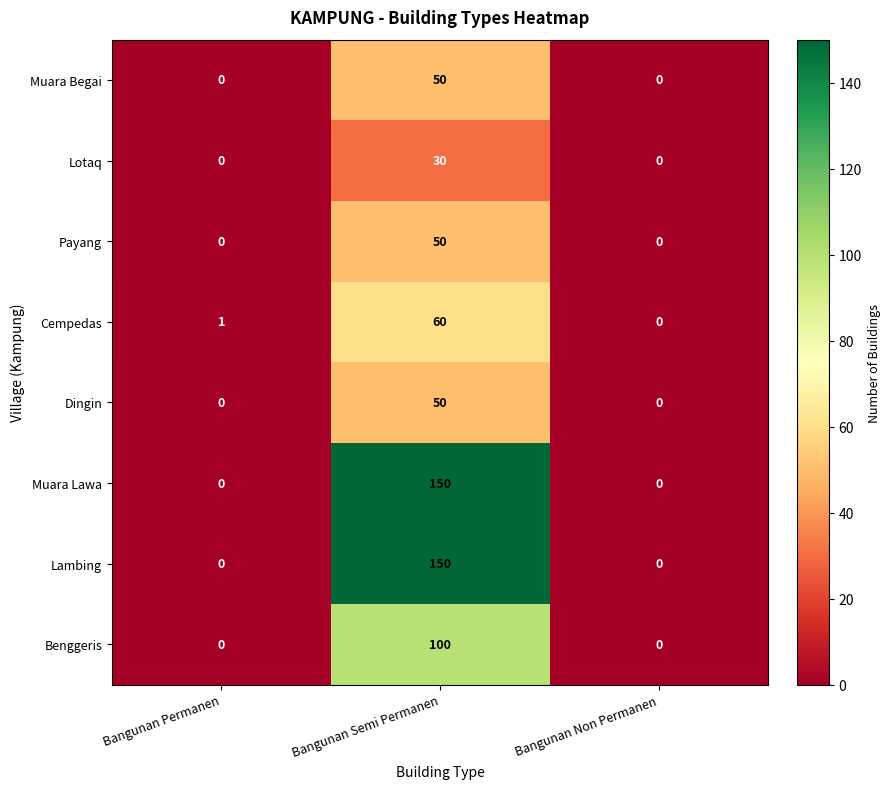

True or false: Lotaq has a value of 41 at Bangunan Semi Permanen.

False